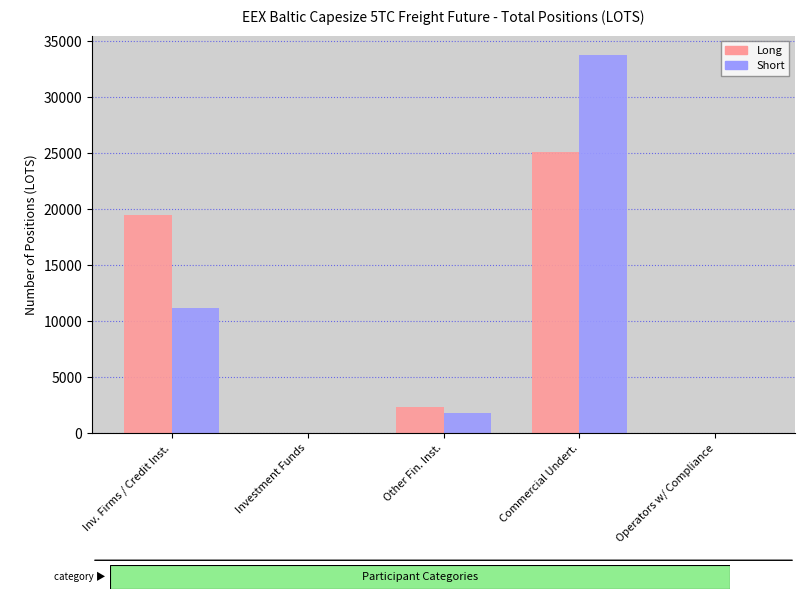

Between Inv. Firms / Credit Inst. and Investment Funds, which series saw the biggest shift?

Long